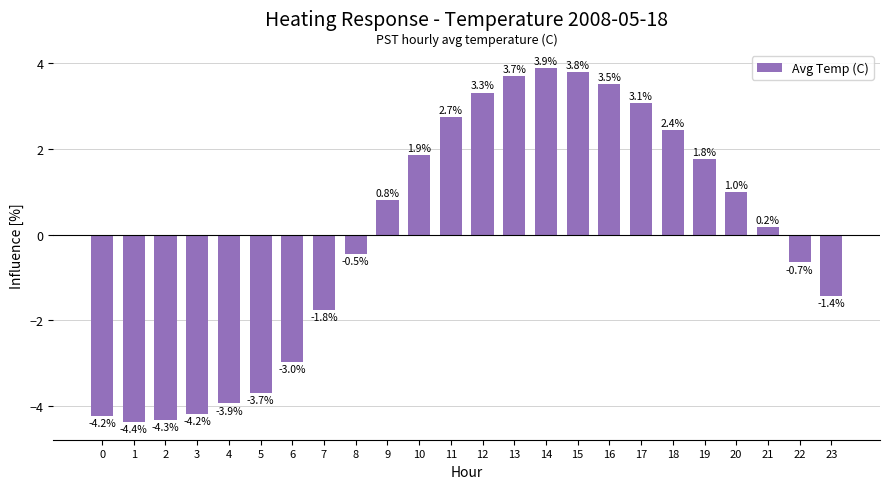

Where is the data nearest to the value 0?

21